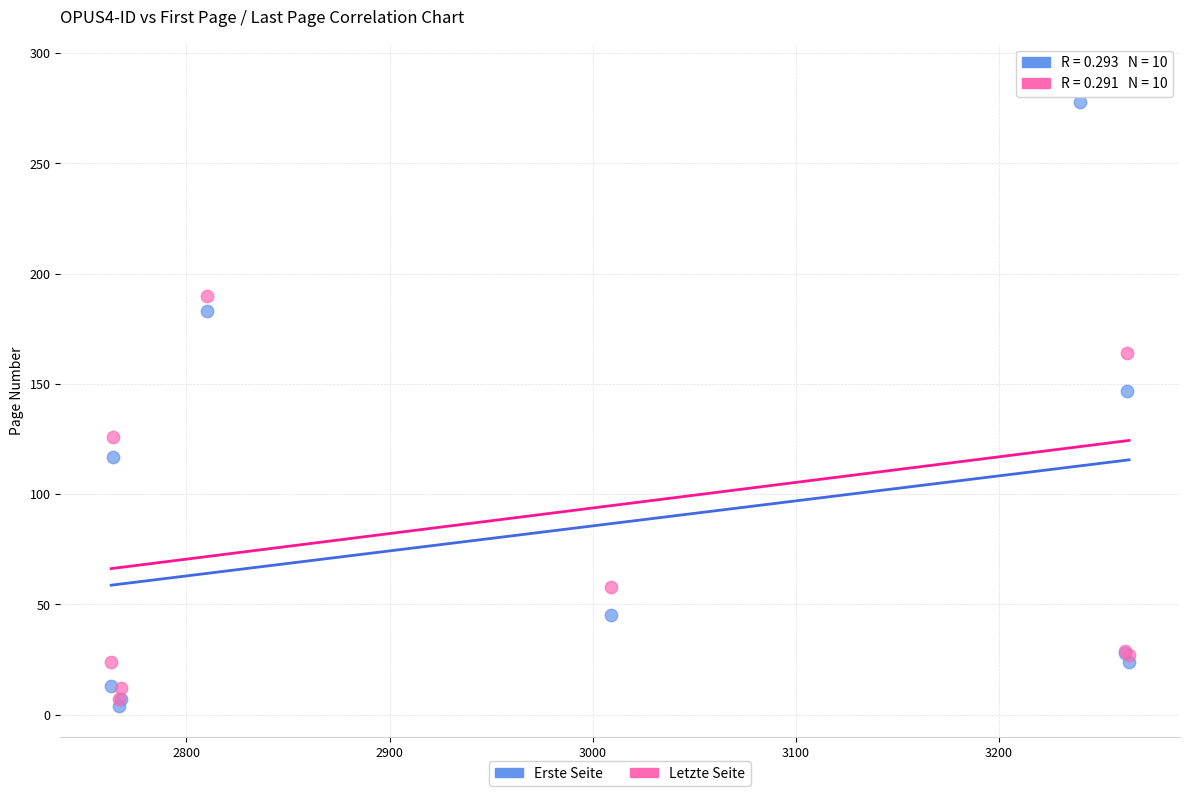

Which series contains the lowest Y value?

Erste Seite